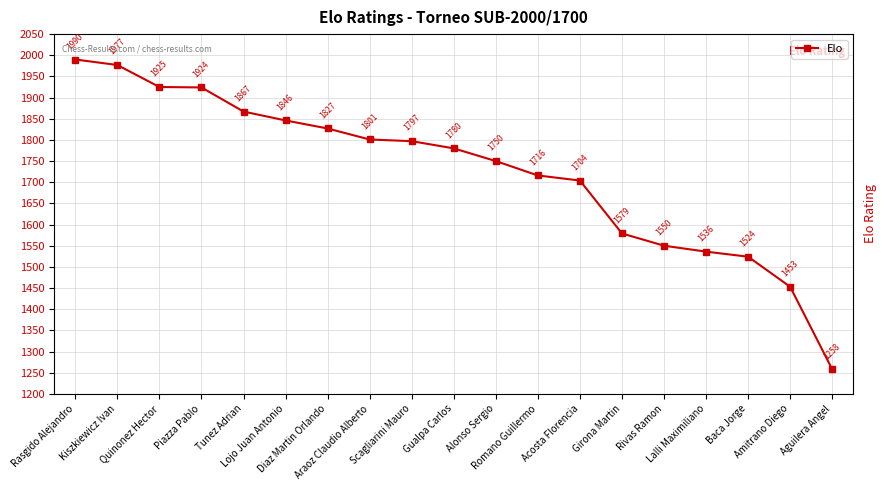

True or false: the data shows 2263 at Aguilera Angel.

False